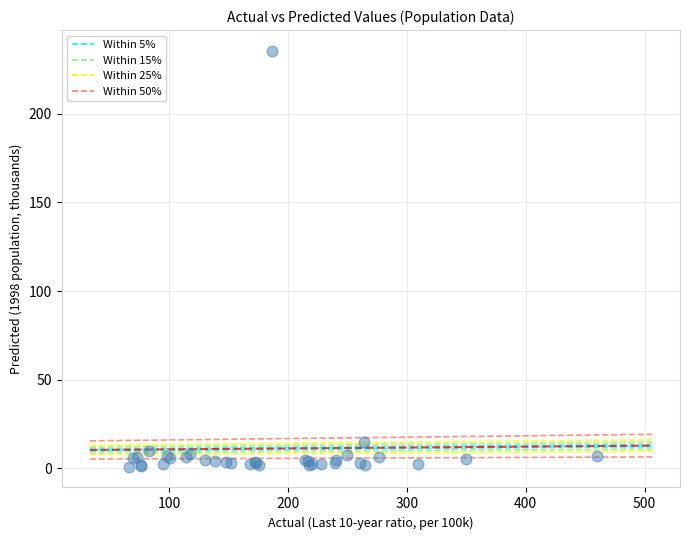

What Y value in the scatter plot is closest to 118?

15.0